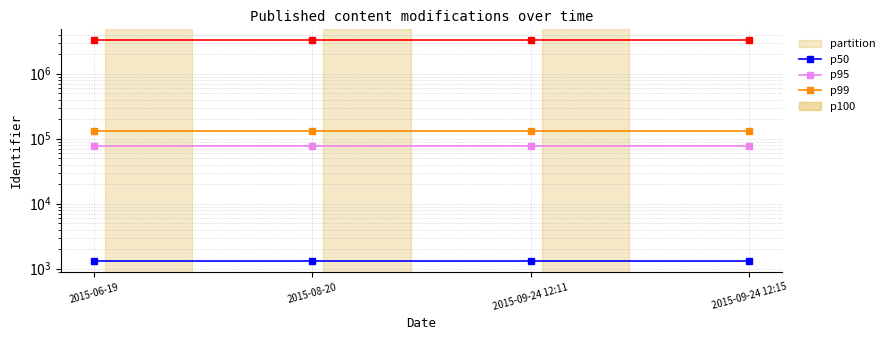

True or false: p95 and p100 intersect in this chart.

False